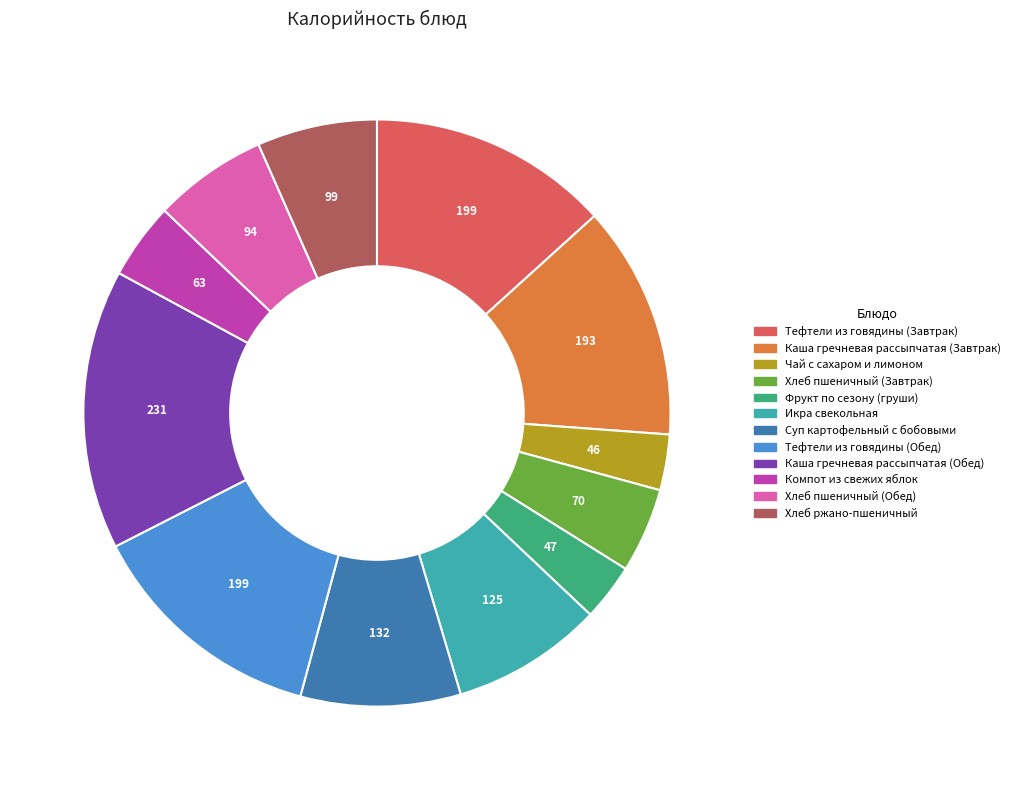

Which category has the biggest portion of the pie?

Каша гречневая рассыпчатая (Обед)